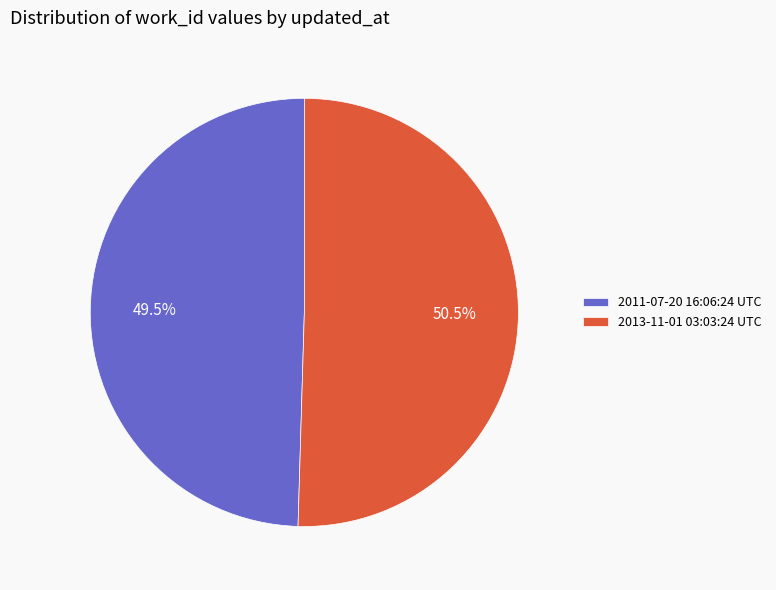

What percentage do 2013-11-01 03:03:24 UTC and 2011-07-20 16:06:24 UTC together represent?

100.0%